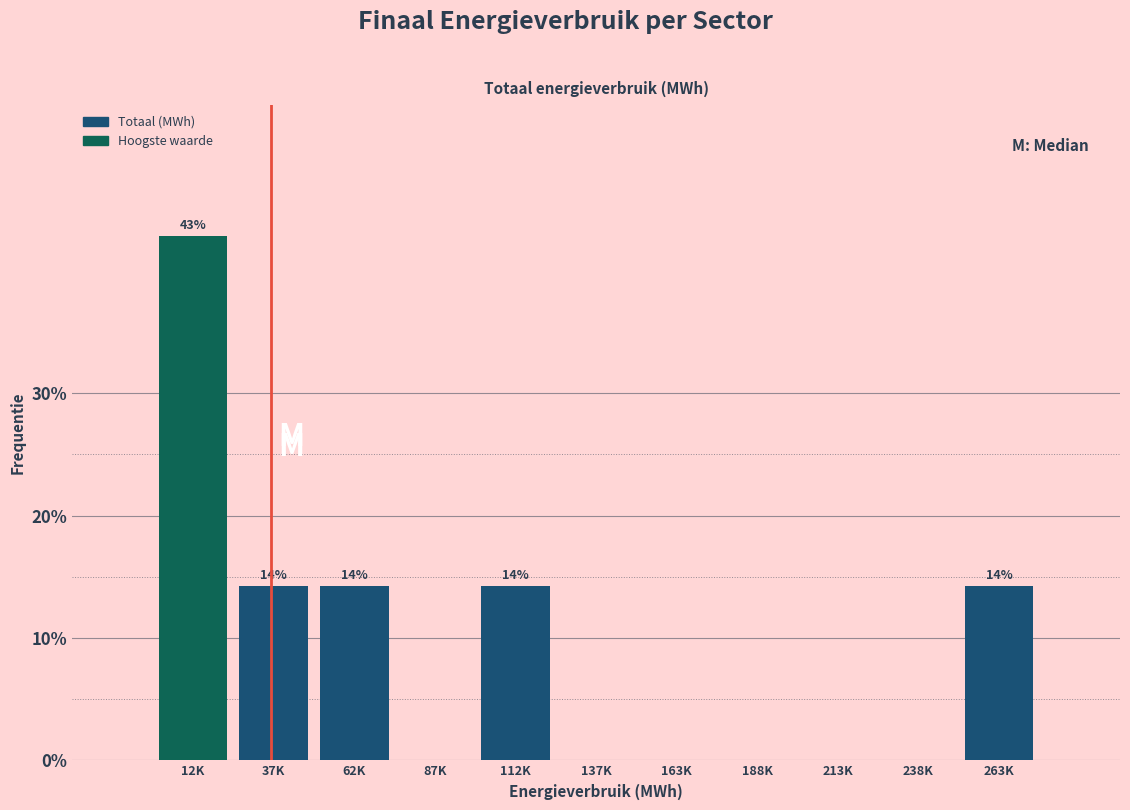

Reading right to left, what are all the values shown in this chart?

263K=14.3	238K=0.0	213K=0.0	188K=0.0	163K=0.0	137K=0.0	112K=14.3	87K=0.0	62K=14.3	37K=14.3	12K=42.9